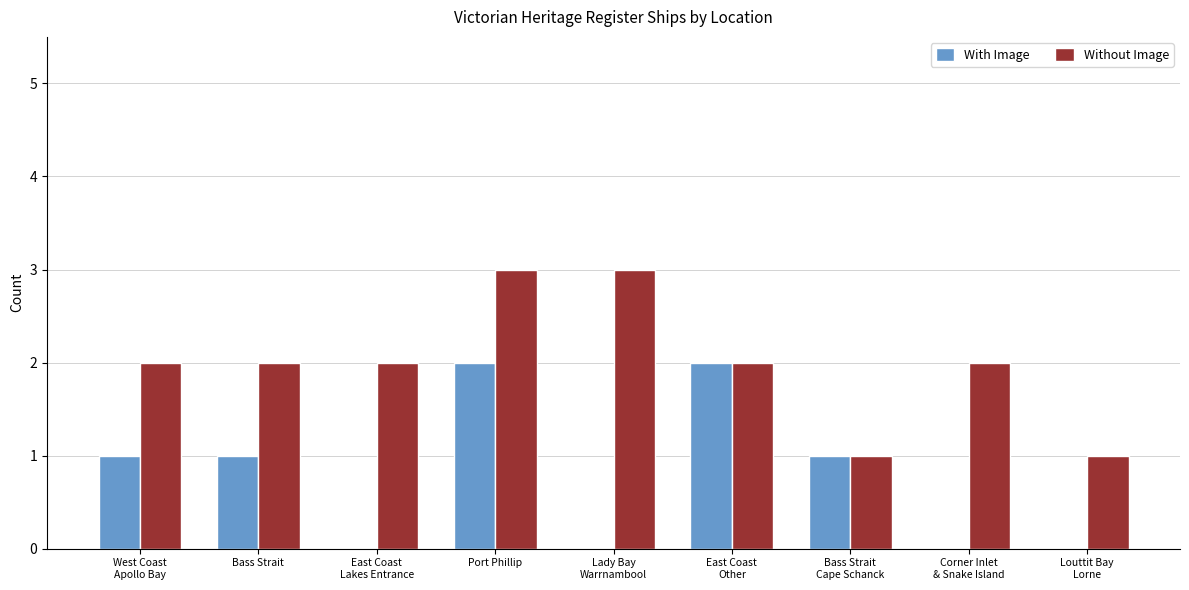

At which category is the sum across all series the highest?

Port Phillip